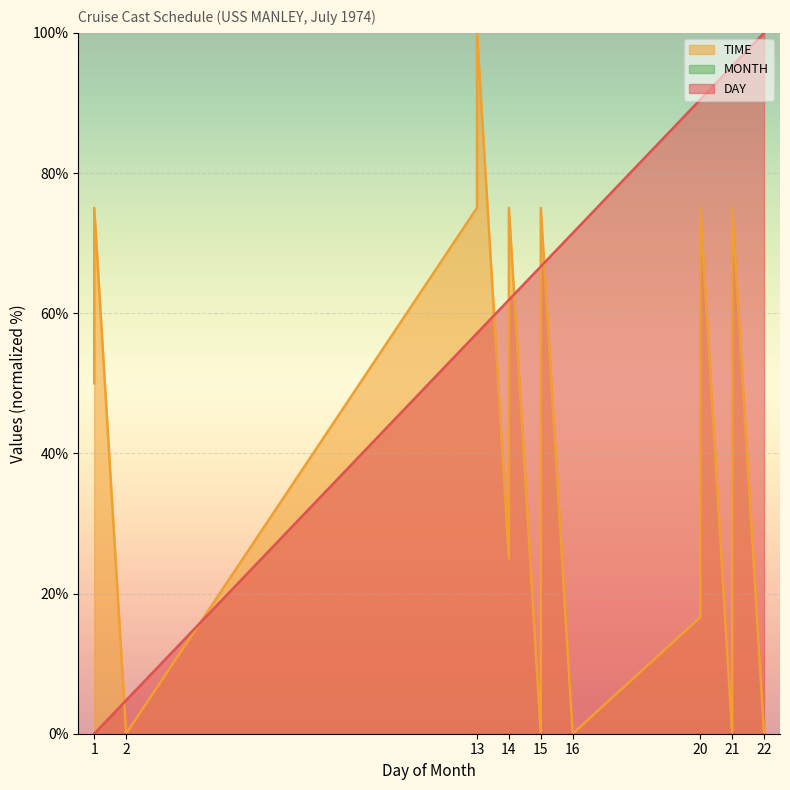

How many times do TIME and DAY cross each other?

7